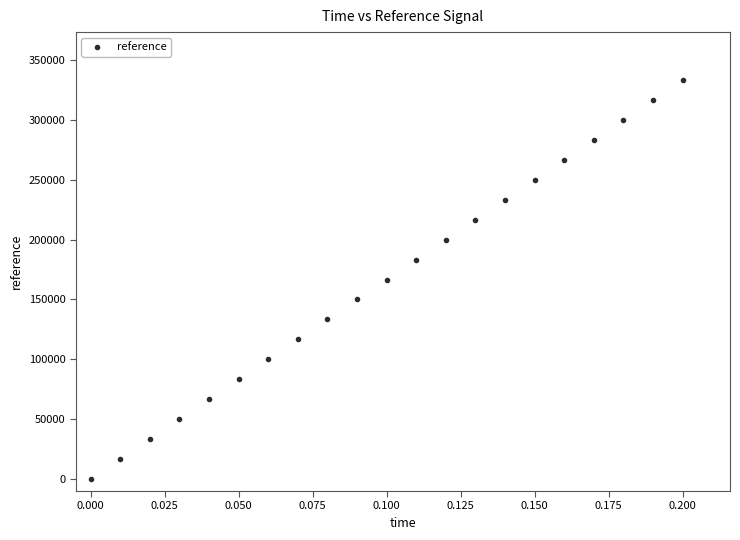

What is the range of Y values (max minus min)?

333333.3